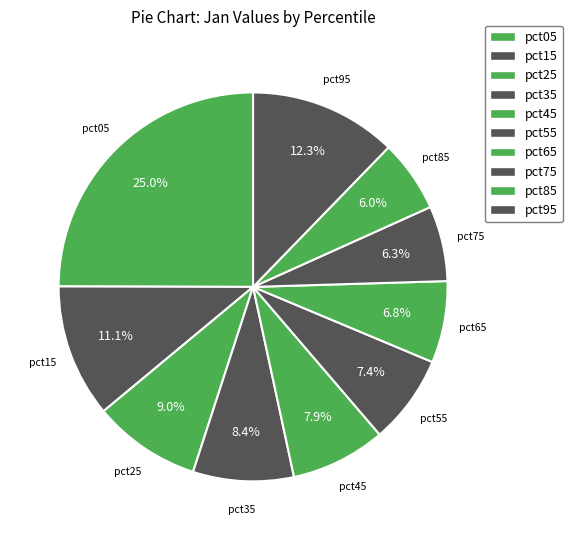

Count the number of slices in the pie.

10